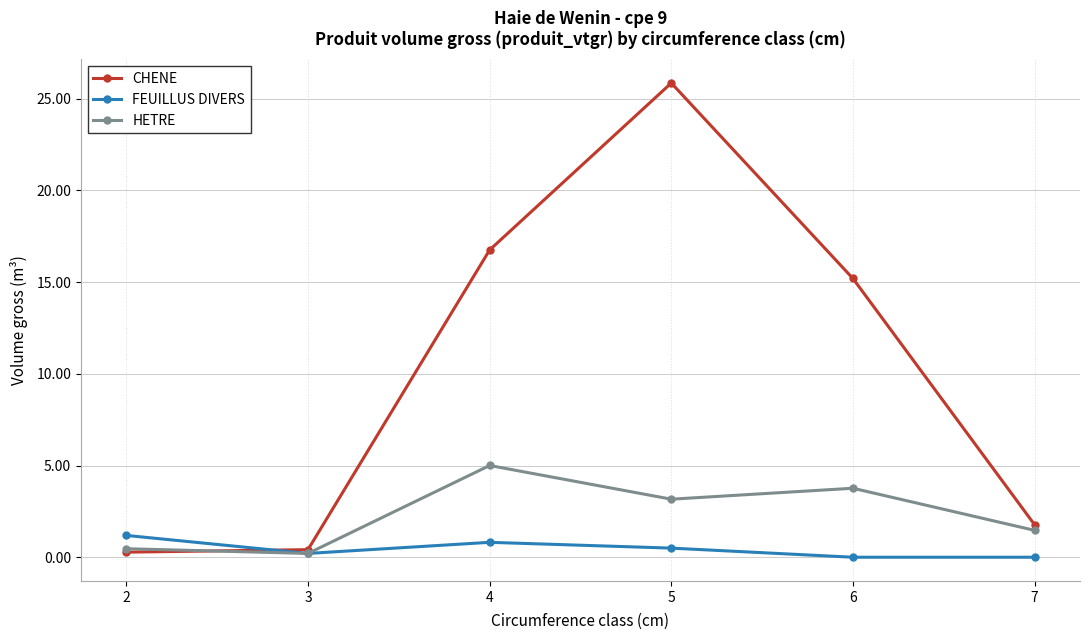

How many intersections are there between HETRE and CHENE?

1